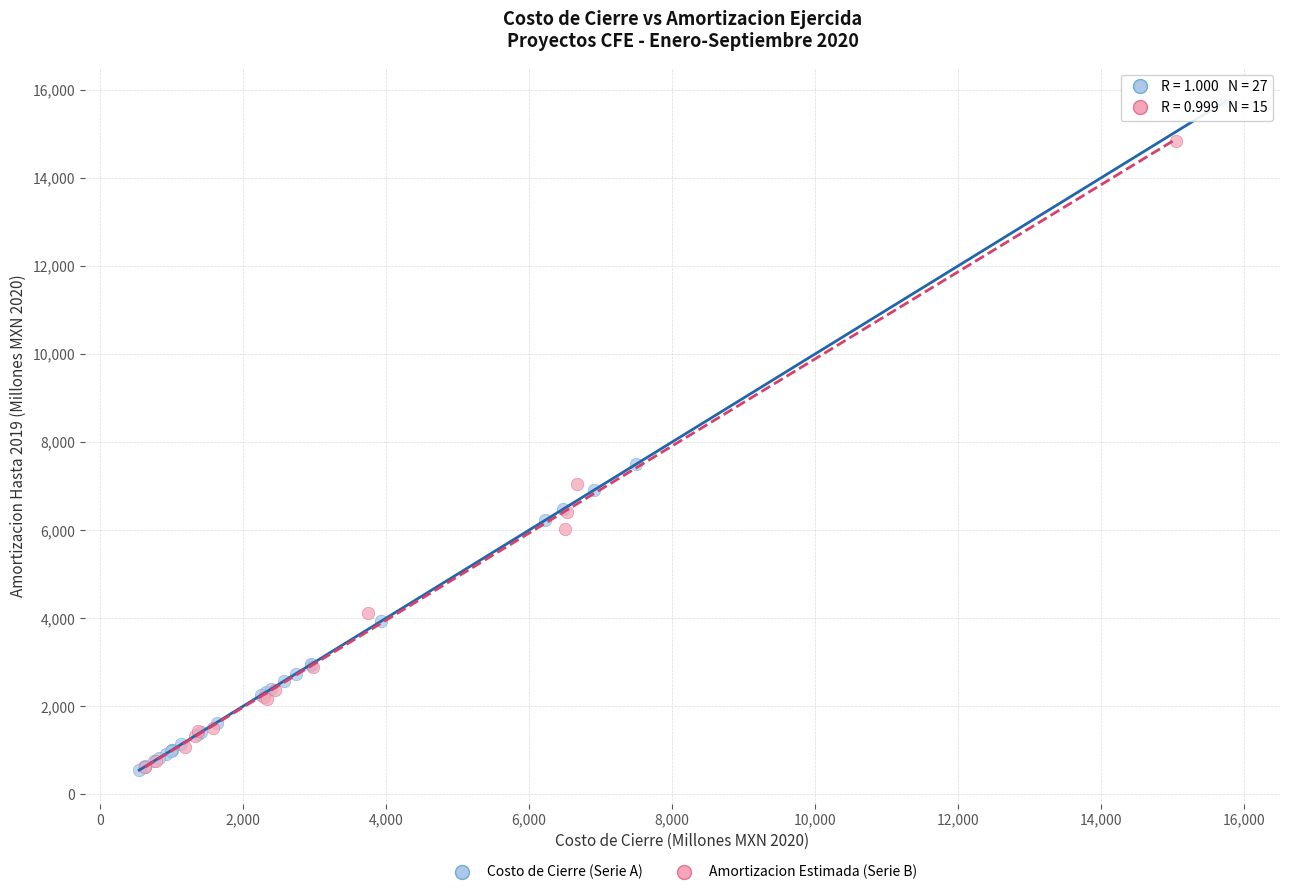

Which series reaches the maximum Y coordinate?

Costo de Cierre (Serie A)